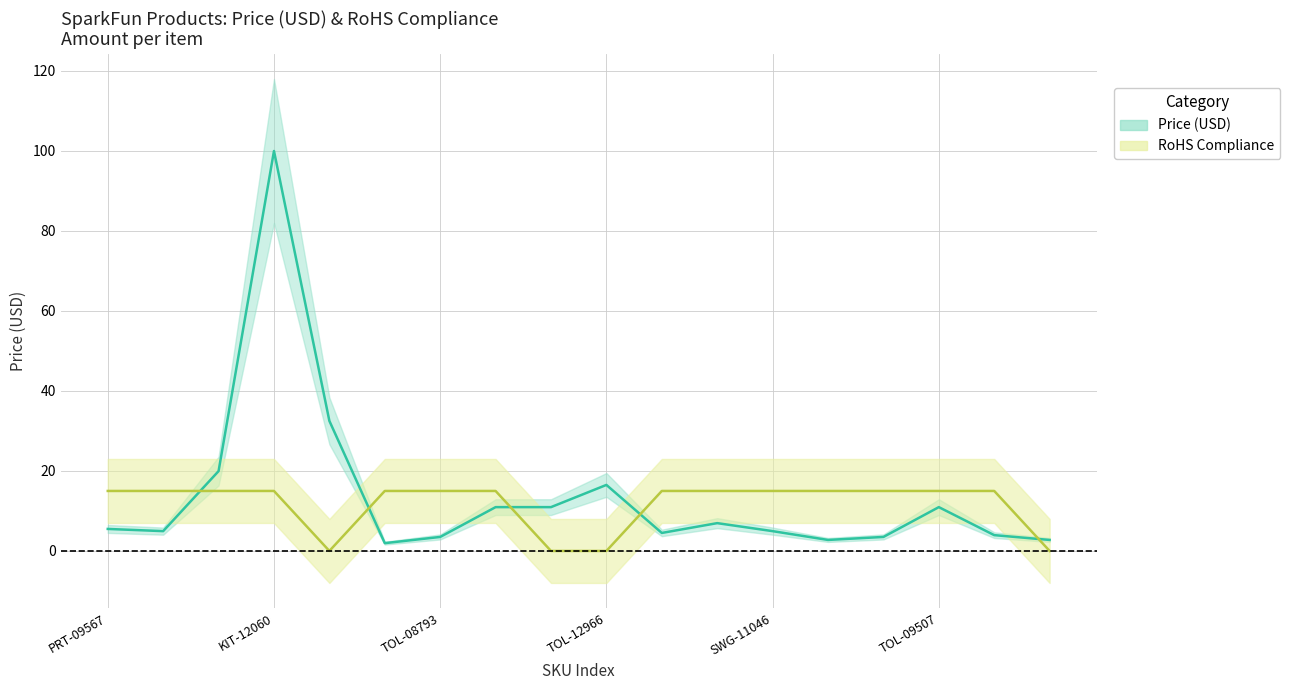

What is the sum of the RoHS Compliance values at SWG-11046 and SEN-00241?

30.0